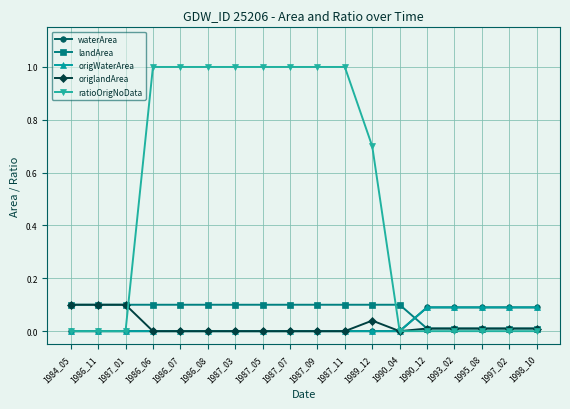

Reading left to right, list all the values displayed in this chart.

waterArea: 0.0	0.0	0.0	0.0	0.0	0.0	0.0	0.0	0.0	0.0	0.0	0.0	0.0	0.1	0.1	0.1	0.1	0.1
landArea: 0.1	0.1	0.1	0.1	0.1	0.1	0.1	0.1	0.1	0.1	0.1	0.1	0.1	0.0	0.0	0.0	0.0	0.0
origWaterArea: 0.0	0.0	0.0	0.0	0.0	0.0	0.0	0.0	0.0	0.0	0.0	0.0	0.0	0.1	0.1	0.1	0.1	0.1
origlandArea: 0.1	0.1	0.1	0.0	0.0	0.0	0.0	0.0	0.0	0.0	0.0	0.0	0.0	0.0	0.0	0.0	0.0	0.0
ratioOrigNoData: 0.0	0.0	0.0	1.0	1.0	1.0	1.0	1.0	1.0	1.0	1.0	0.7	0.0	0.0	0.0	0.0	0.0	0.0